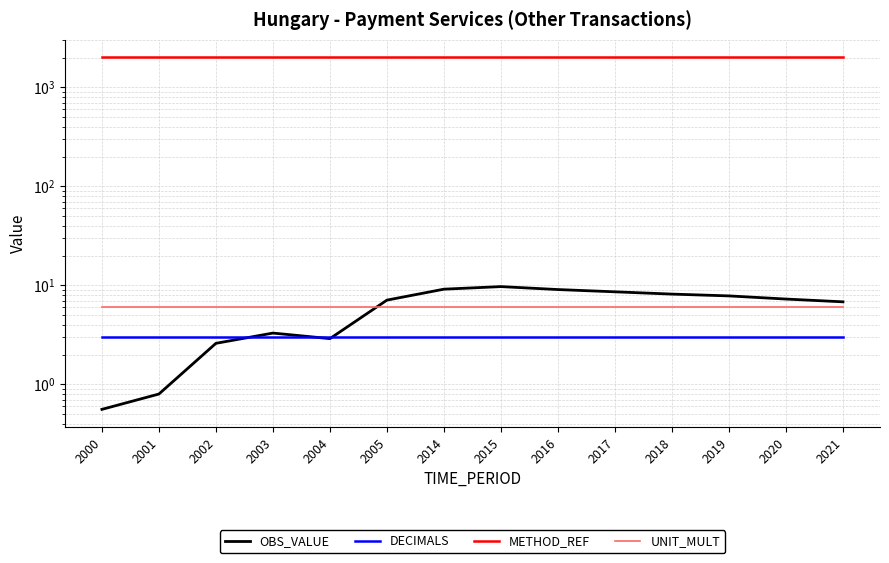

True or false: UNIT_MULT has a value of 1.7 at 2015.

False